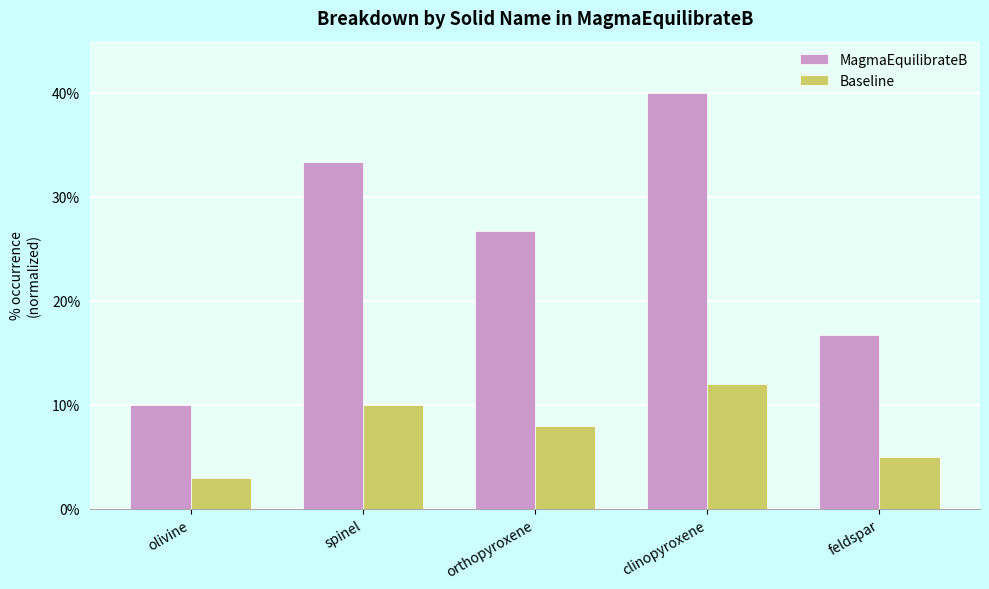

What position from the left is feldspar?

5